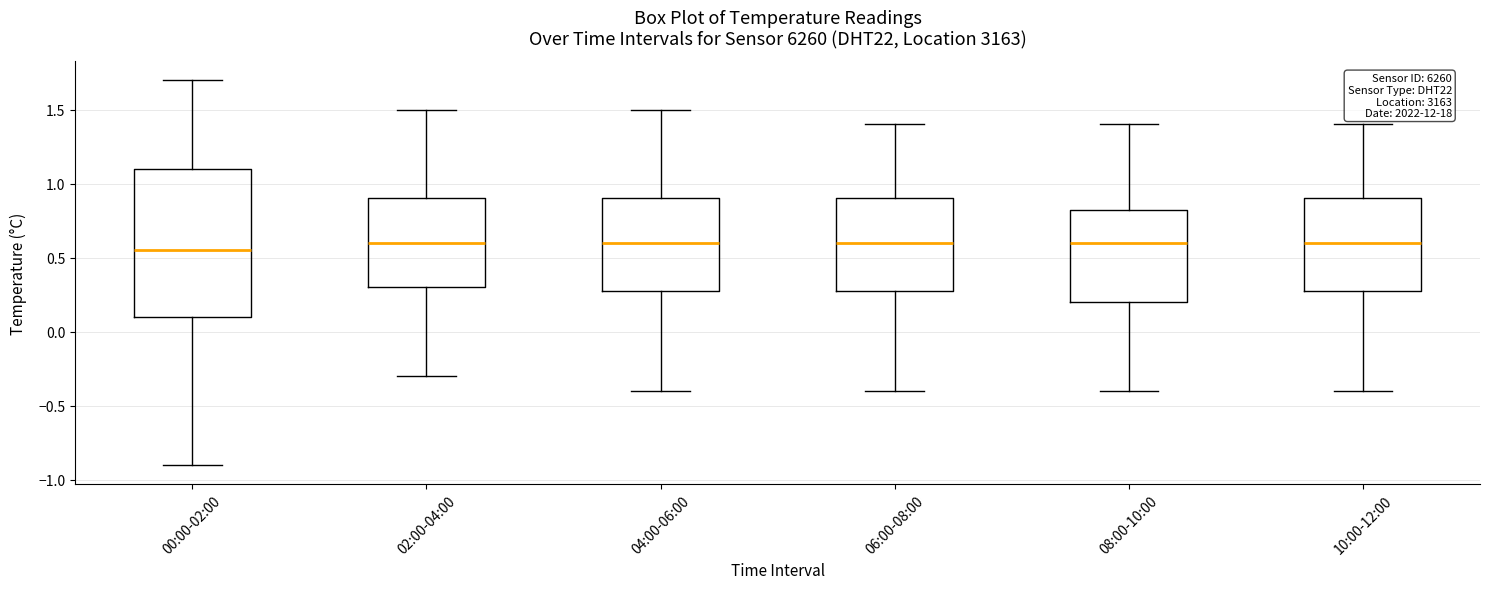

Reading left to right, transcribe this box plot: for each box, give where its median line is, the range the box spans, and where its two whiskers end, as read against the y-axis. The values are not printed on the chart, so give them approximately, as read against the axis.

00:00-02:00: median 0.55, box 0.10 to 1.10, whiskers -0.90 to 1.70
02:00-04:00: median 0.60, box 0.30 to 0.90, whiskers -0.30 to 1.50
04:00-06:00: median 0.60, box 0.30 to 0.90, whiskers -0.40 to 1.50
06:00-08:00: median 0.60, box 0.30 to 0.90, whiskers -0.40 to 1.40
08:00-10:00: median 0.60, box 0.20 to 0.85, whiskers -0.40 to 1.40
10:00-12:00: median 0.60, box 0.30 to 0.90, whiskers -0.40 to 1.40